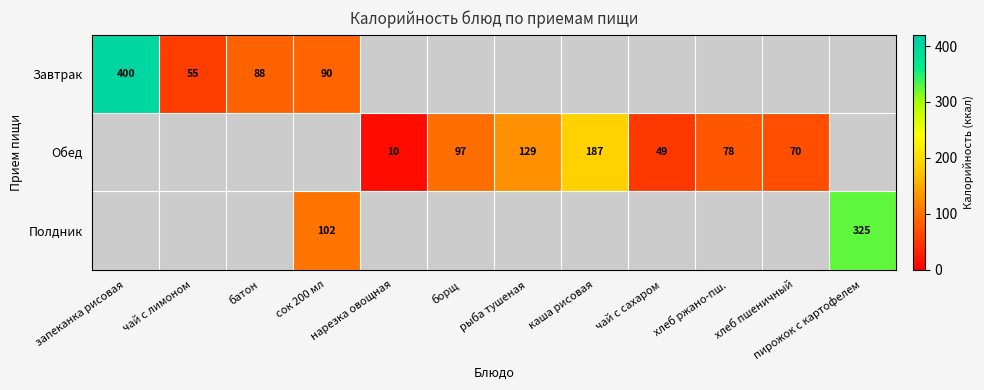

At which label does Завтрак reach its minimum?

чай с лимоном